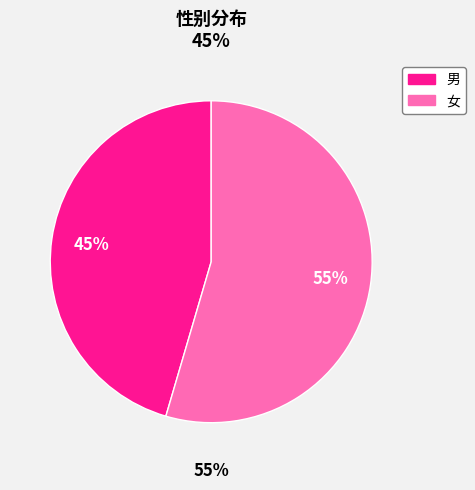

True or false: 女 accounts for 55% of the total.

True